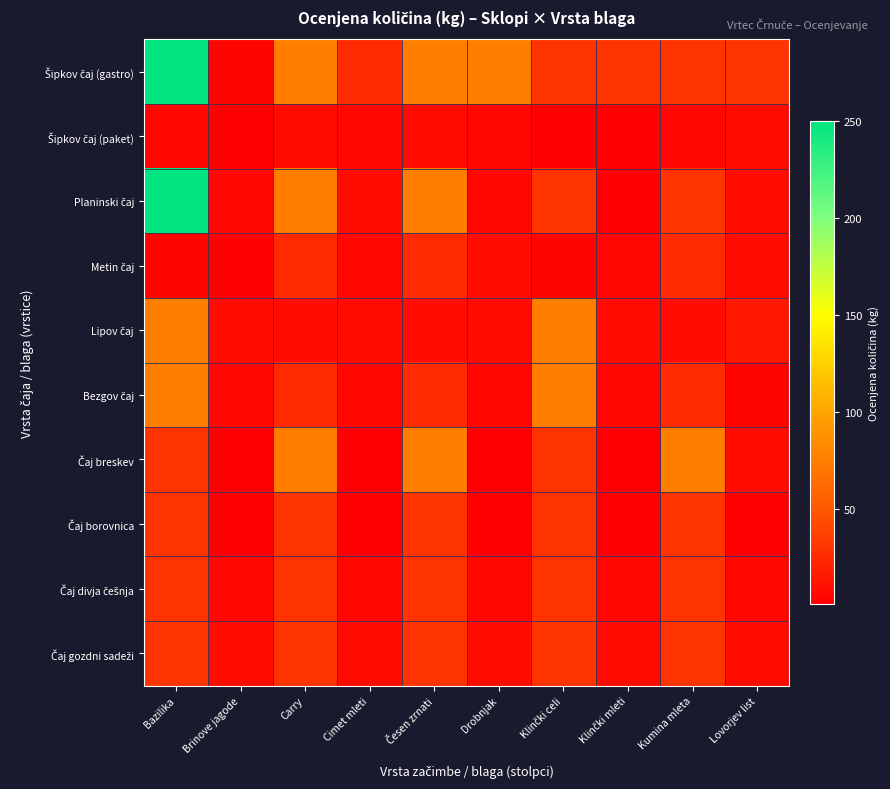

Which has a higher value, Drobnjak or Carry?

Drobnjak